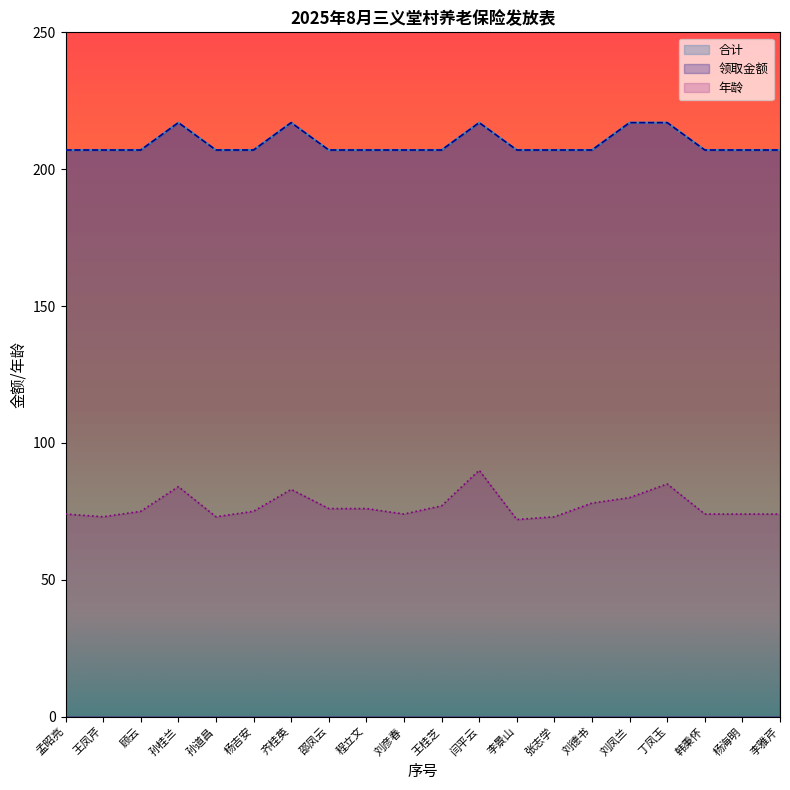

What is the difference between the maximum and second lowest values in the 领取金额 series?

10